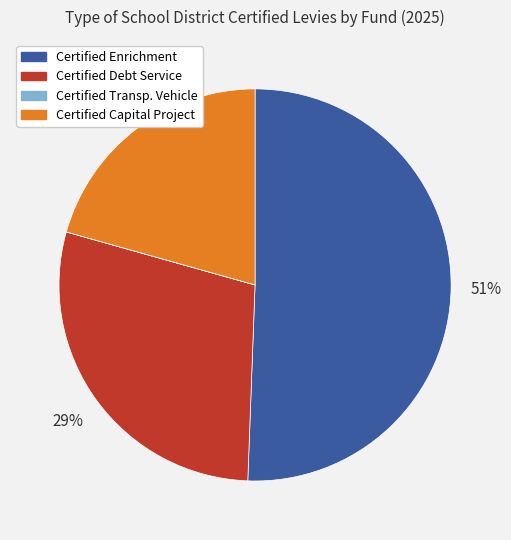

Is the sum of Certified Enrichment and Certified Debt Service greater than half?

Yes